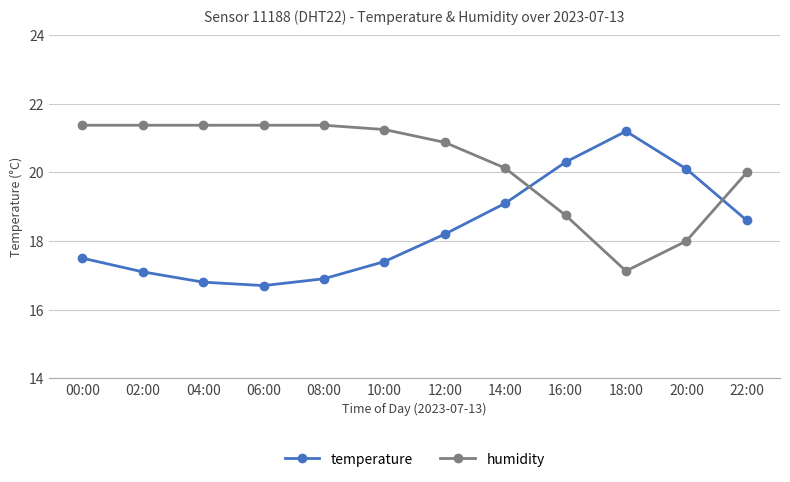

What is the average value of the humidity series?

20.3